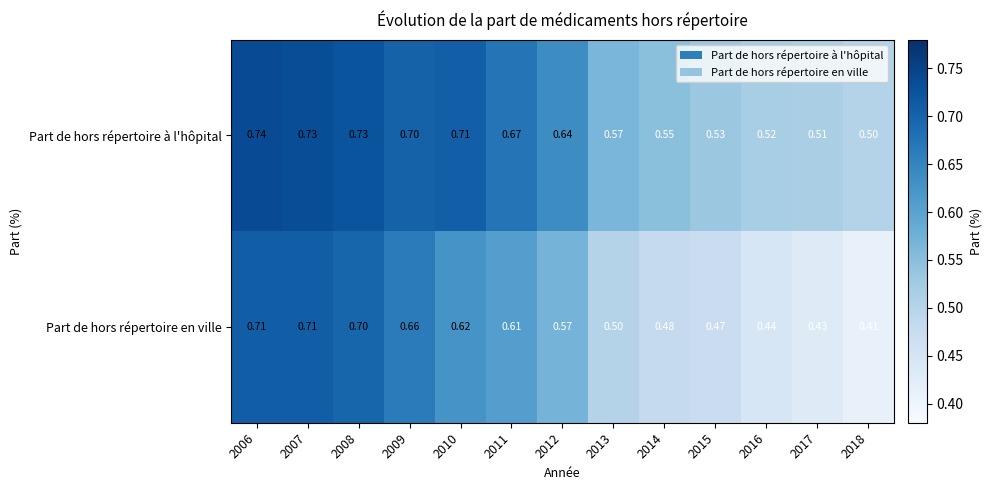

Is the value of Part de hors répertoire en ville at 2006 greater than the value of Part de hors répertoire à l'hôpital at 2017?

Yes